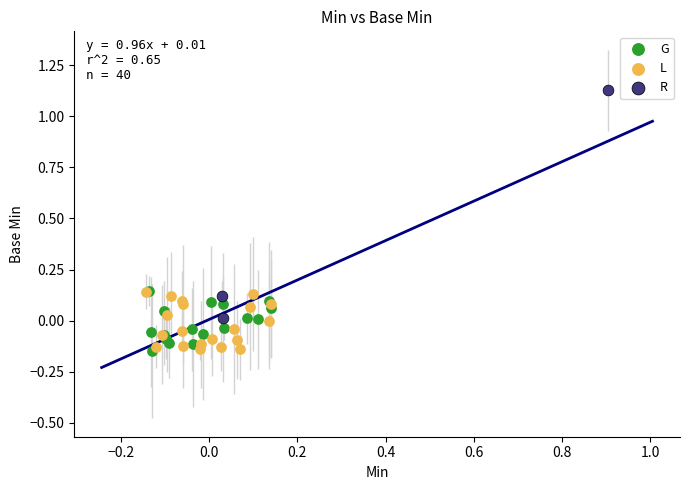

Which series has the largest Y range (max minus min)?

R